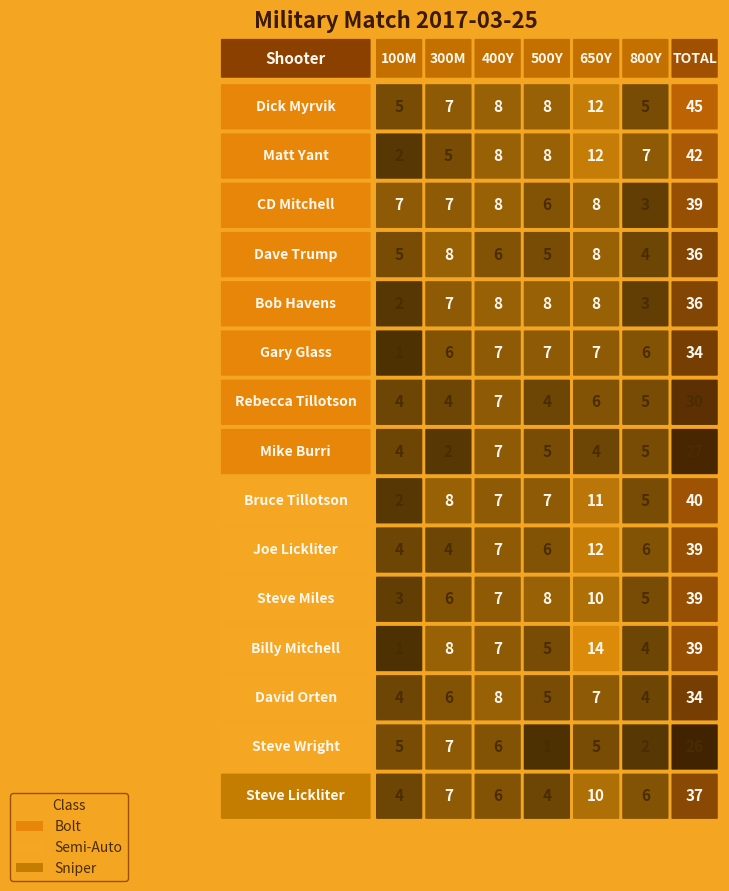

Rank the series at 300M from highest to lowest value.

Dave Trump, Bruce Tillotson, Billy Mitchell, Dick Myrvik, CD Mitchell, Bob Havens, Steve Wright, Steve Lickliter, Gary Glass, Steve Miles, David Orten, Matt Yant, Rebecca Tillotson, Joe Lickliter, Mike Burri